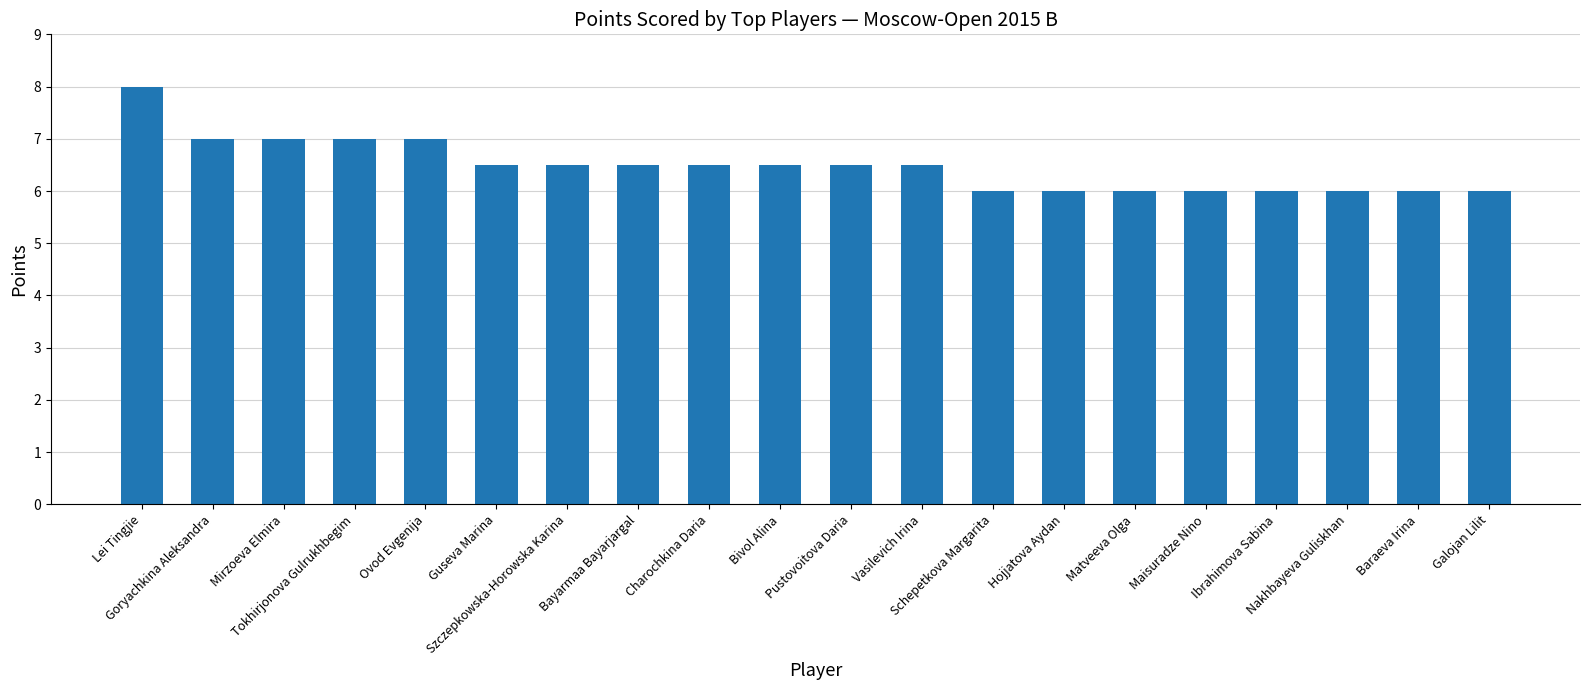

How many data points does each series have?

20